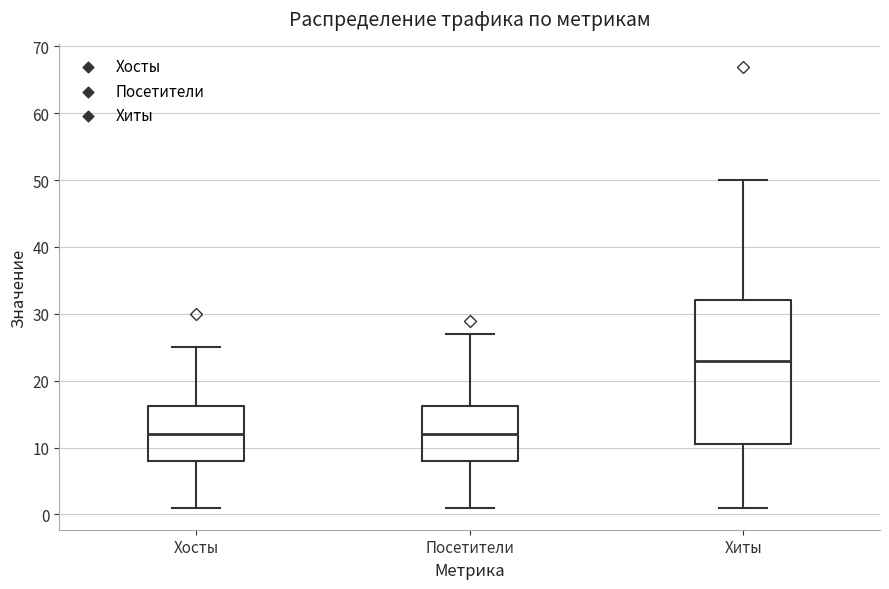

Which box is the tallest, from its lower edge to its upper edge?

Хиты